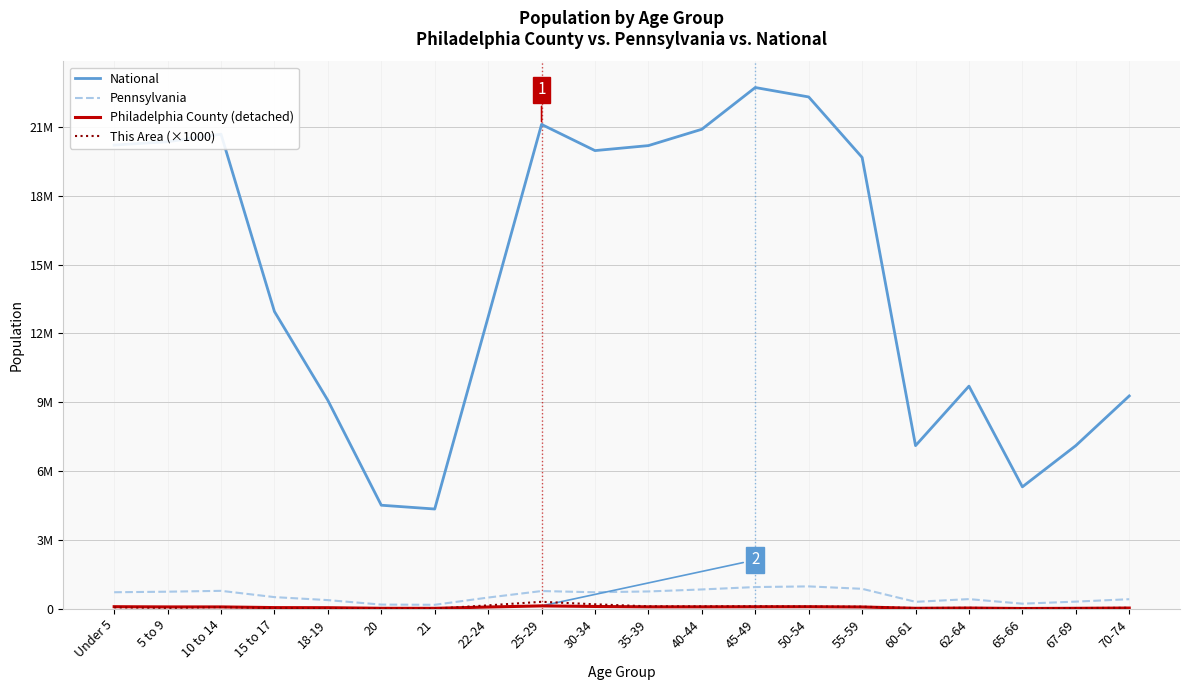

What is the difference between the second highest and second lowest values in the Pennsylvania series?

763821